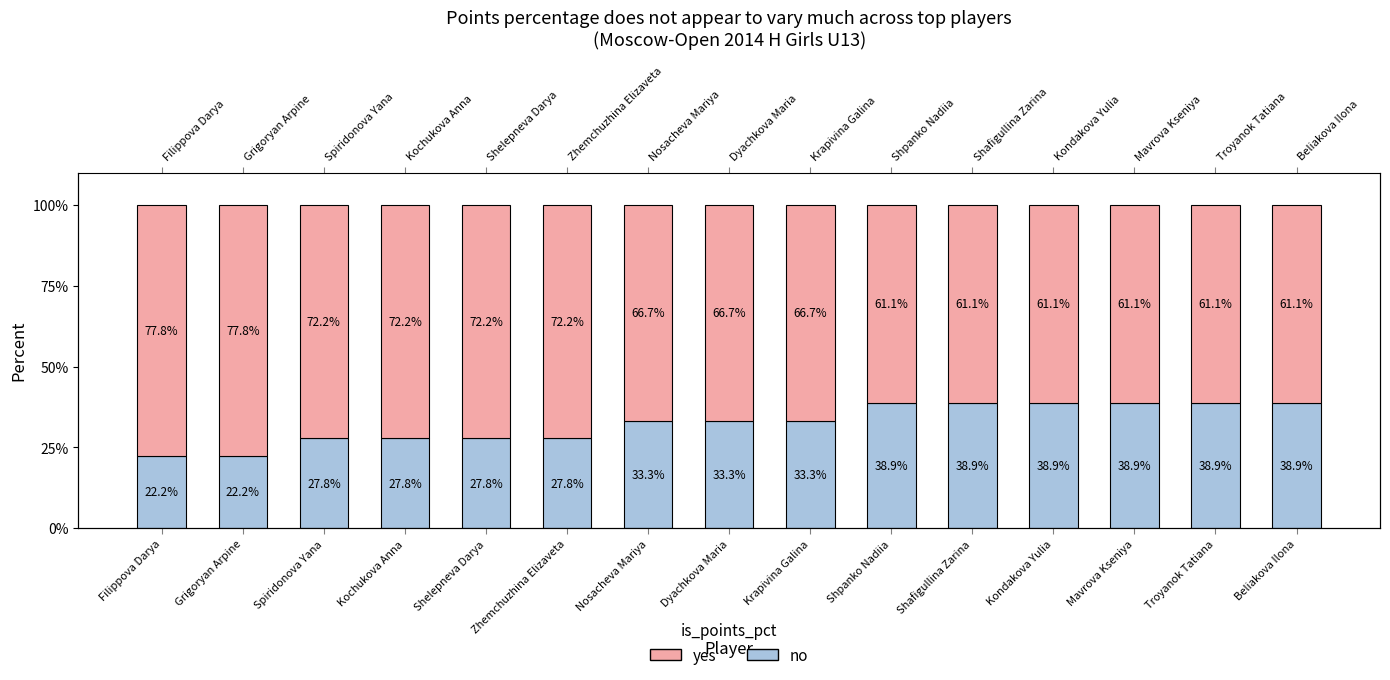

At which category does the chart reach its minimum across all series?

Filippova Darya